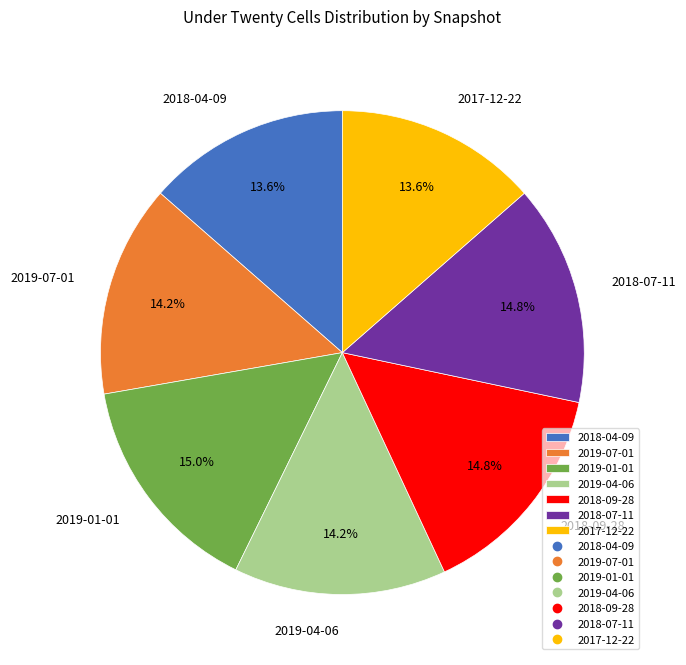

Is there a majority slice in this chart?

No